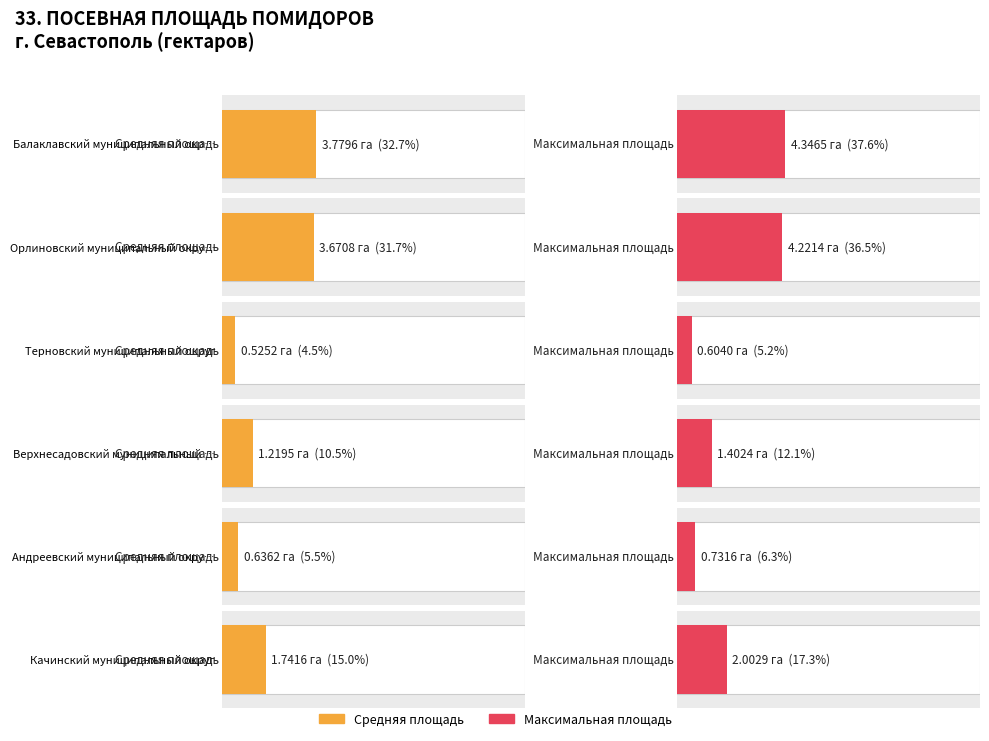

Which has a higher value, Терновский муниципальный округ or Андреевский муниципальный округ?

Андреевский муниципальный округ